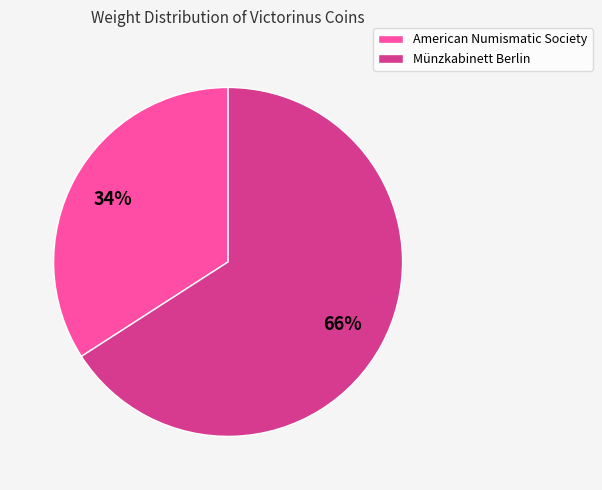

Is there any slice that represents more than half of the pie?

Yes